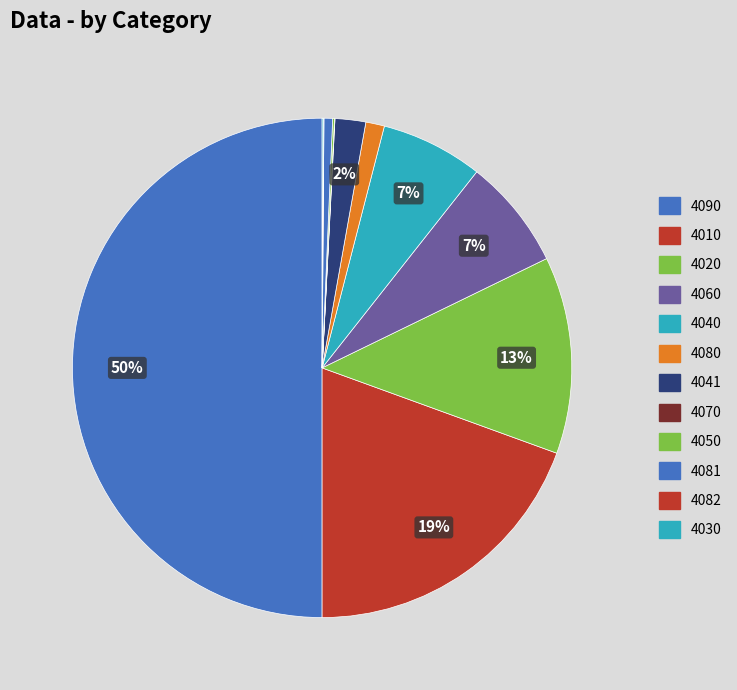

Which category has the biggest portion of the pie?

4090